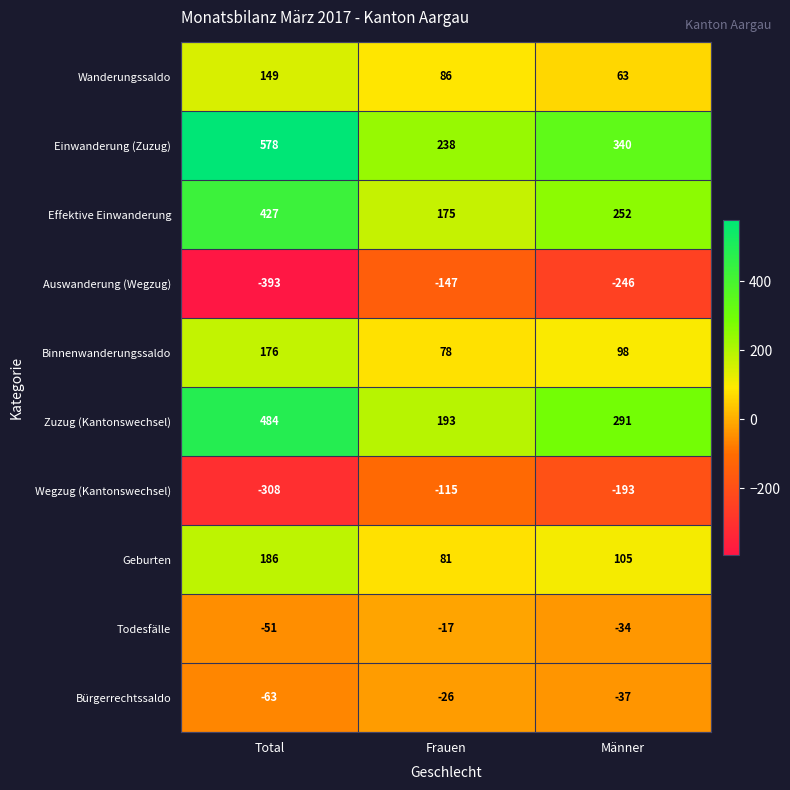

What value does the Wegzug (Kantonswechsel) series have at Total, to the nearest 5?

-310